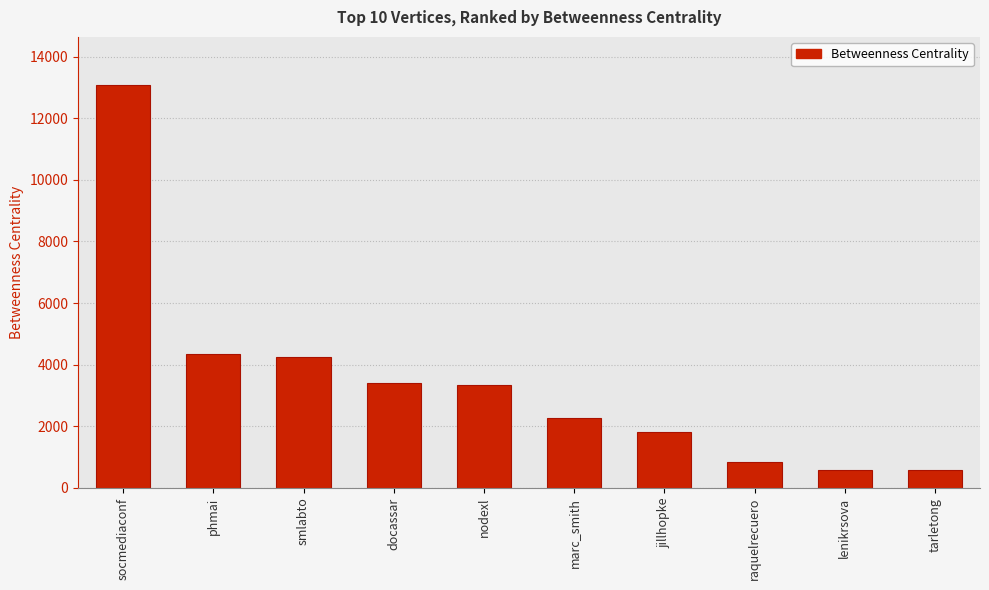

Read the value at docassar.

3412.2